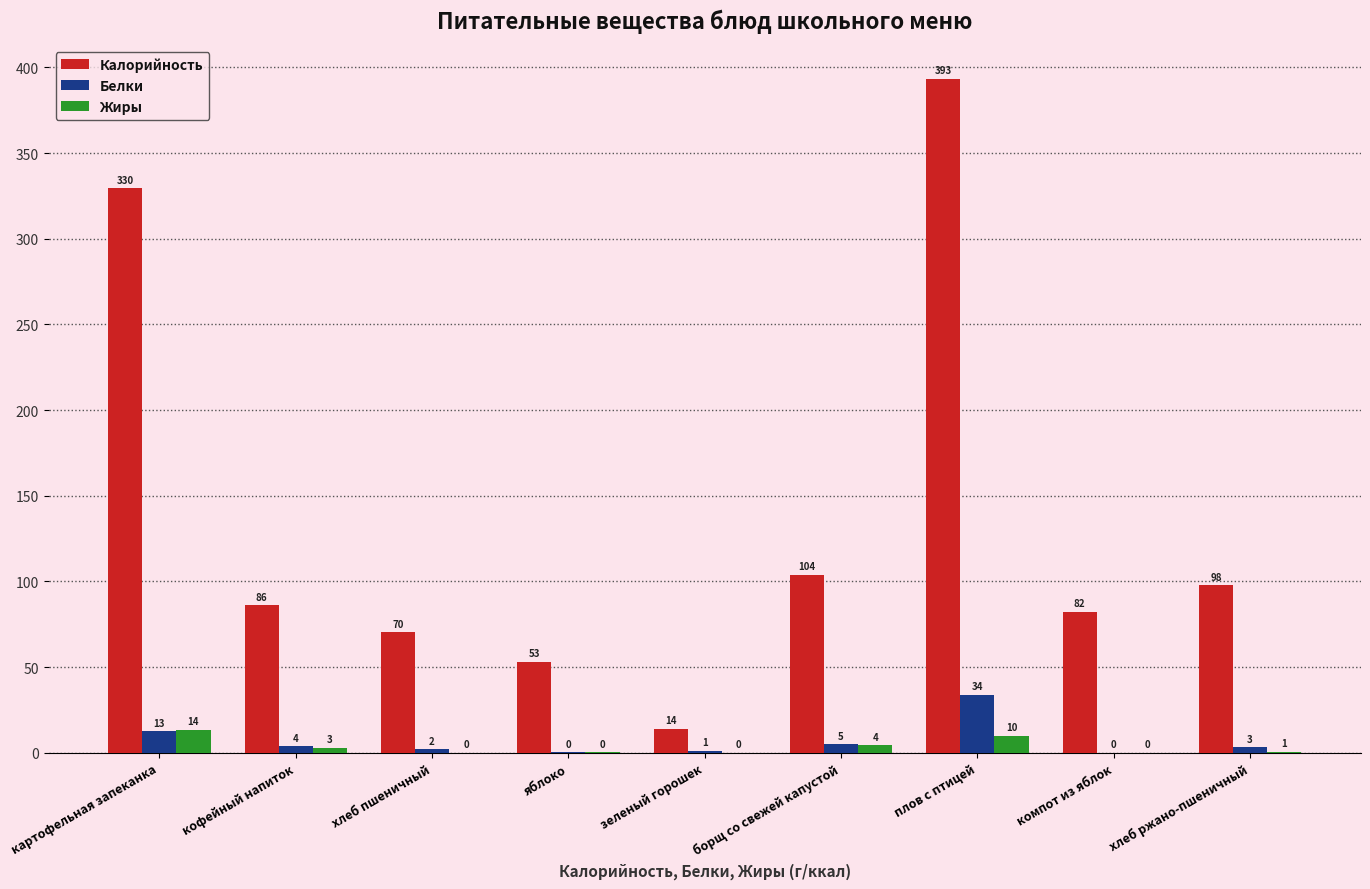

What are all the series names shown in the legend?

Калорийность, Белки, Жиры